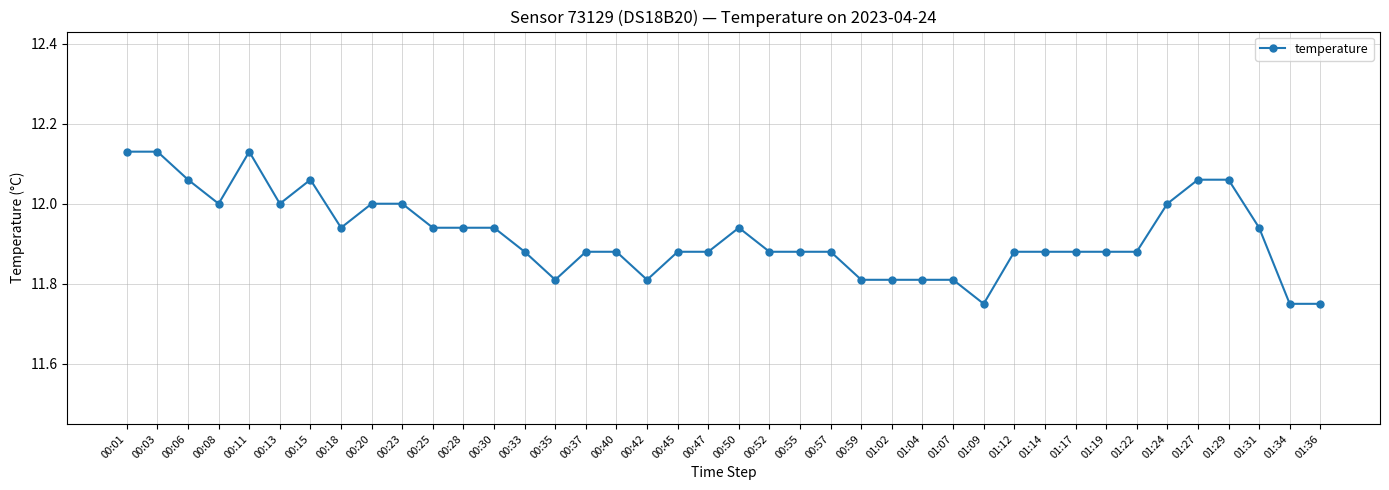

What is the difference between the second highest and minimum values?

0.4